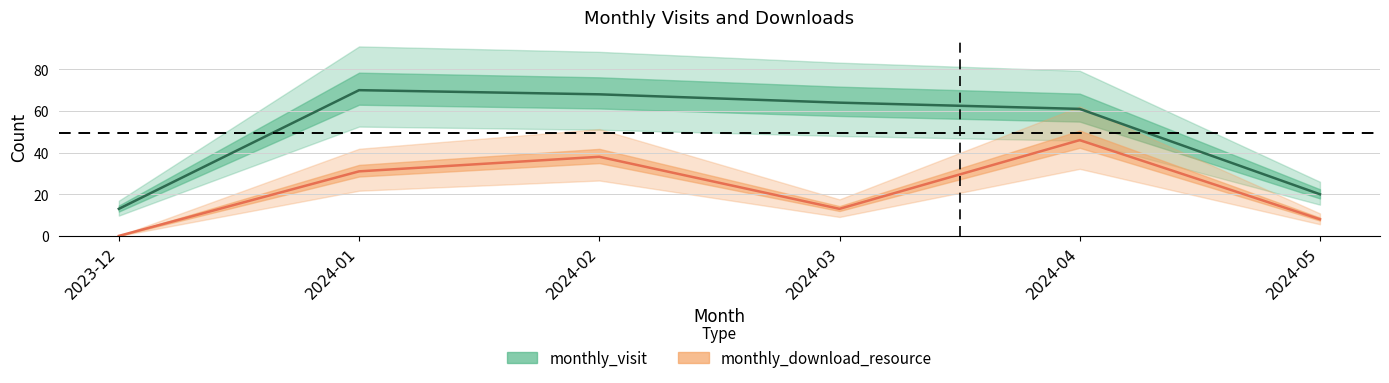

How many lines are shown in the chart?

2